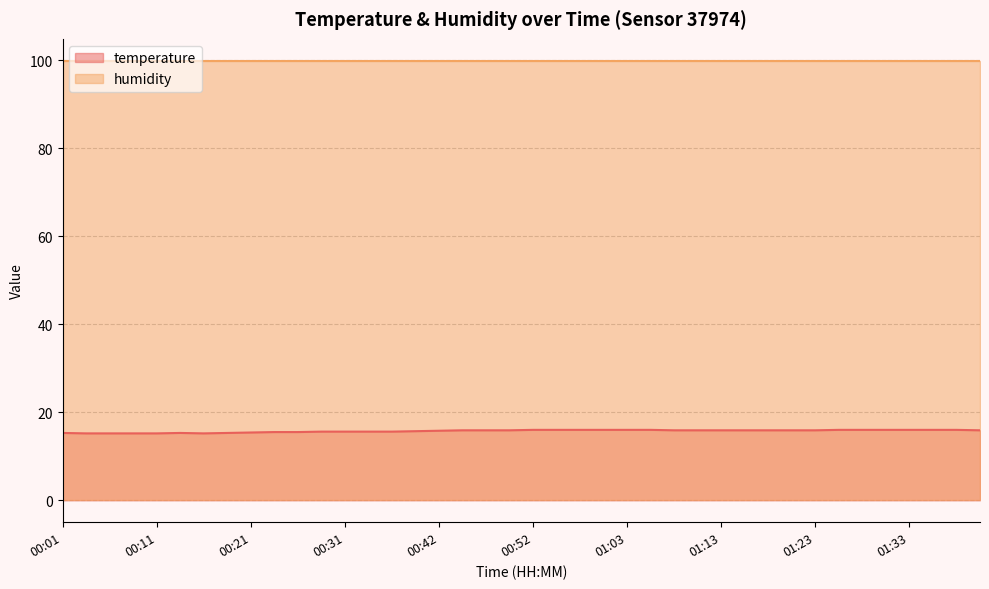

How many lines are shown in the chart?

2